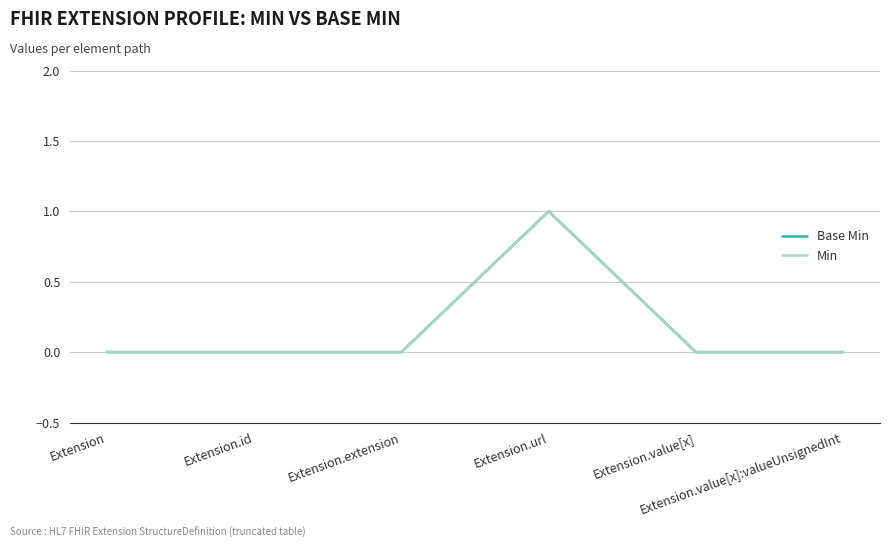

Does the chart display data point markers on the line(s)?

No